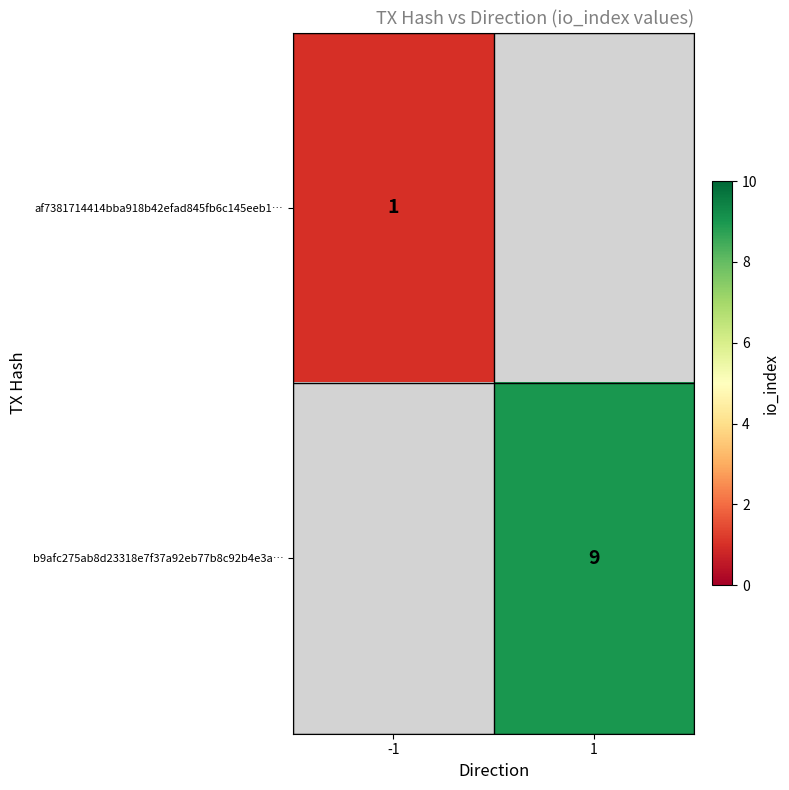

Is it true that af7381714414bba918b42efad845fb6c145eeb1… equals 1 at -1?

True